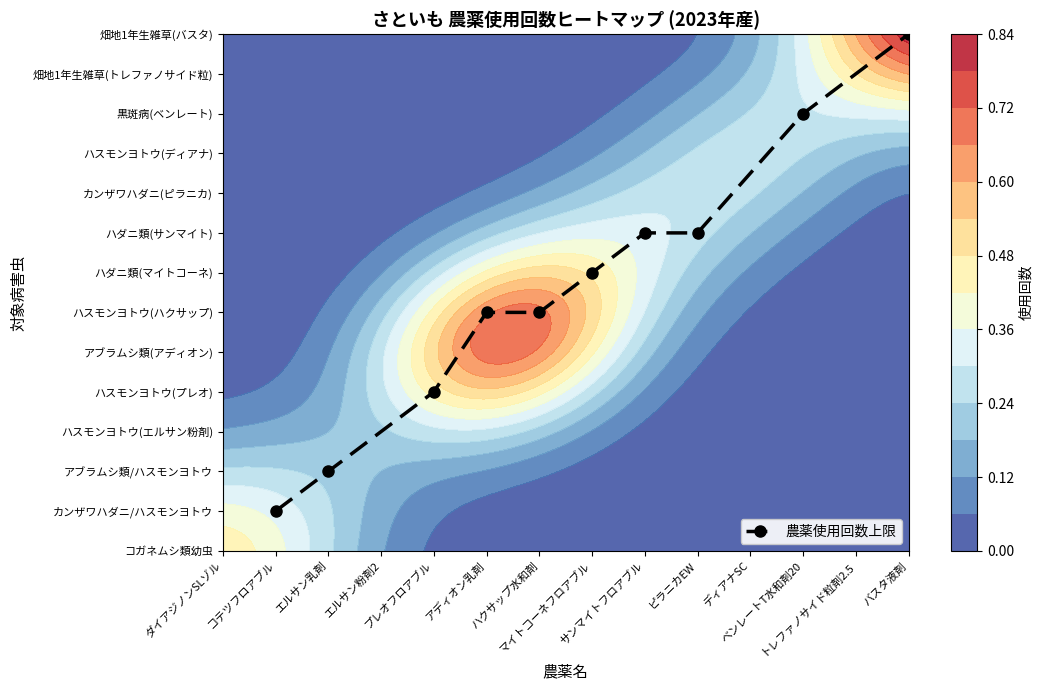

What is the difference between the maximum and minimum values?

12